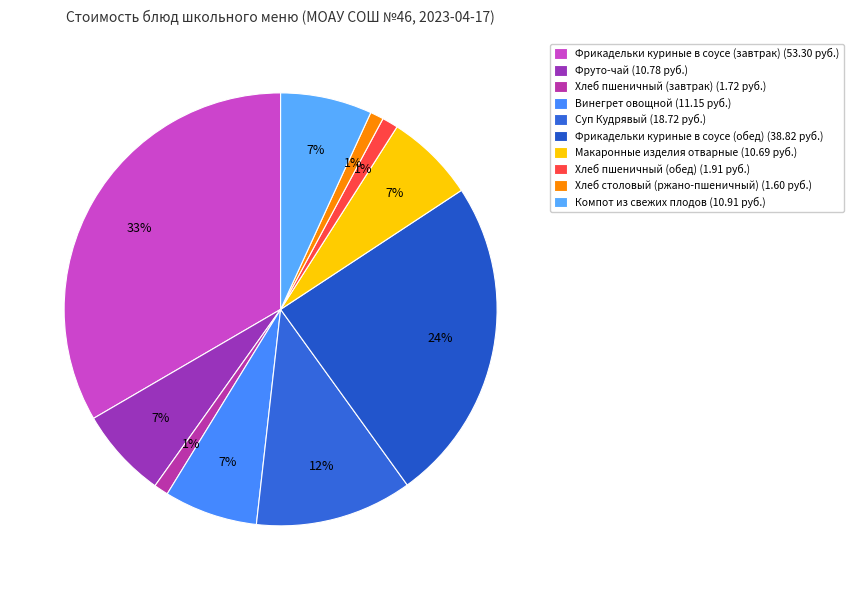

How many slices are in this pie chart?

10